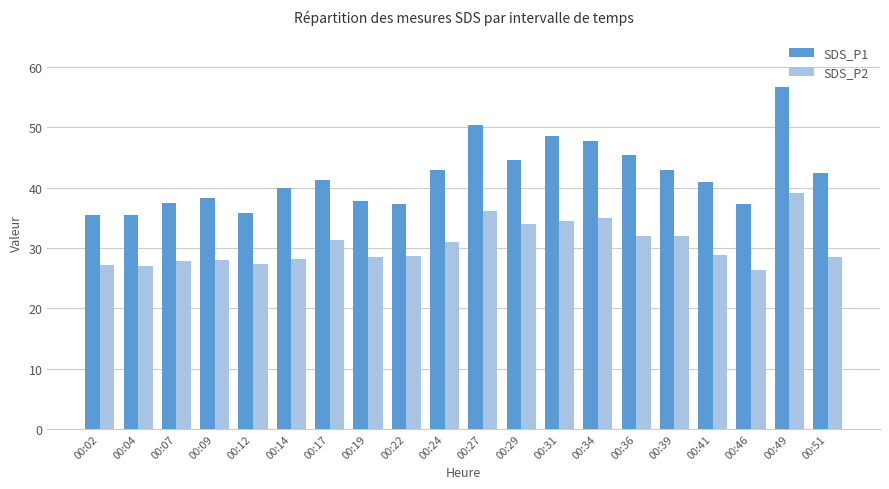

Rank the series by their average value, from highest to lowest.

SDS_P1, SDS_P2